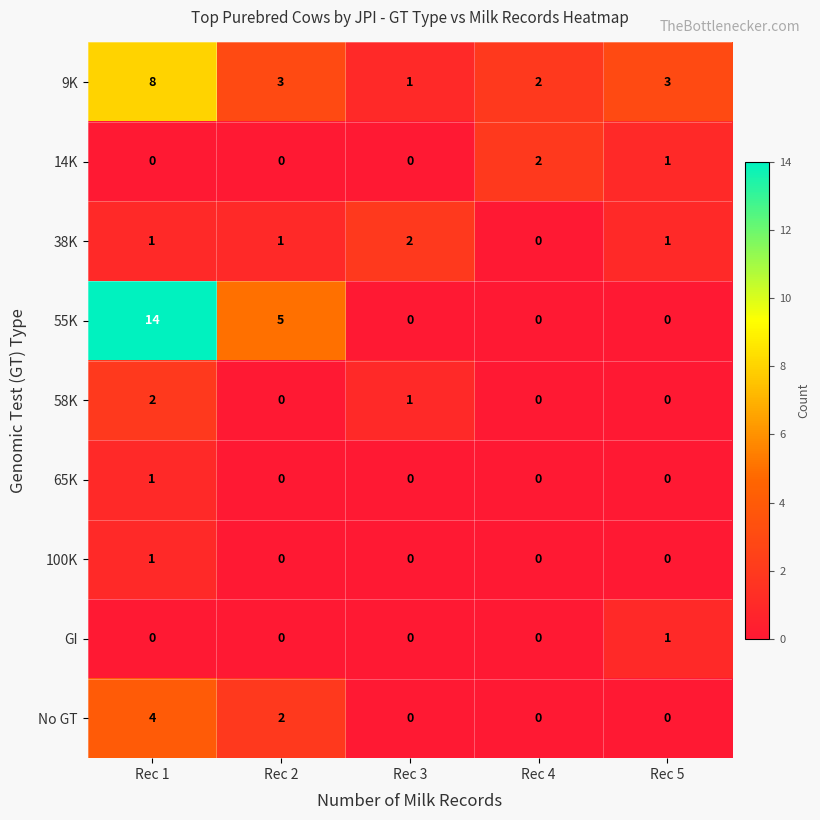

At which category is the sum across all series the highest?

Rec 1